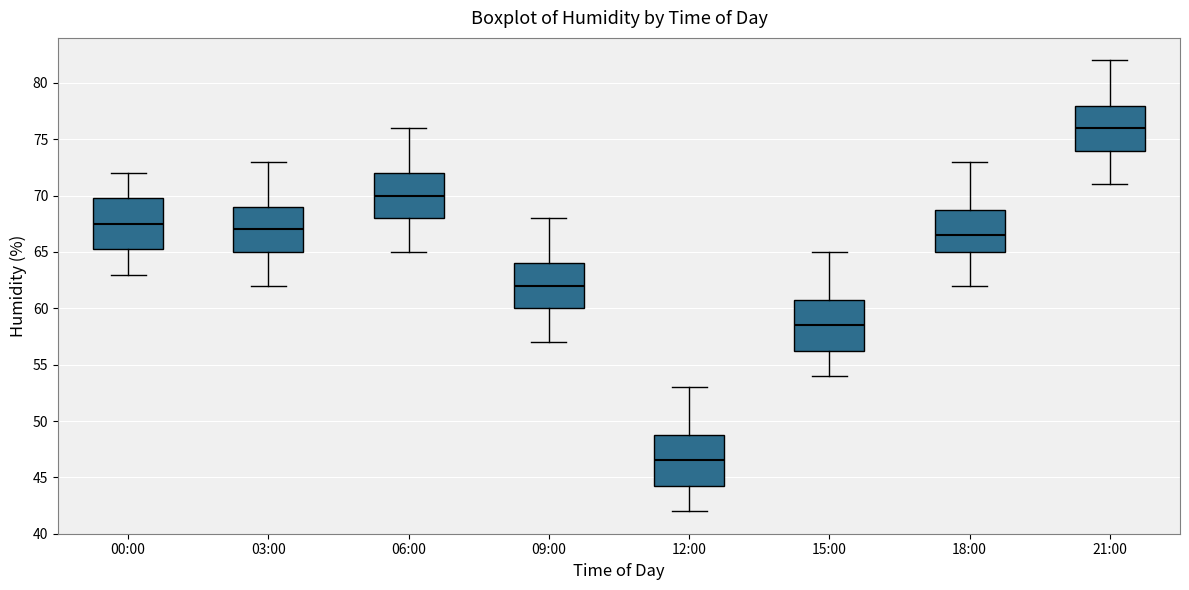

Reading left to right, transcribe this box plot: for each box, give where its median line is, the range the box spans, and where its two whiskers end, as read against the y-axis. The values are not printed on the chart, so give them approximately, as read against the axis.

00:00: median 67.5, box 65.5 to 70.0, whiskers 63.0 to 72.0
03:00: median 67.0, box 65.0 to 69.0, whiskers 62.0 to 73.0
06:00: median 70.0, box 68.0 to 72.0, whiskers 65.0 to 76.0
09:00: median 62.0, box 60.0 to 64.0, whiskers 57.0 to 68.0
12:00: median 46.5, box 44.5 to 49.0, whiskers 42.0 to 53.0
15:00: median 58.5, box 56.5 to 61.0, whiskers 54.0 to 65.0
18:00: median 66.5, box 65.0 to 69.0, whiskers 62.0 to 73.0
21:00: median 76.0, box 74.0 to 78.0, whiskers 71.0 to 82.0